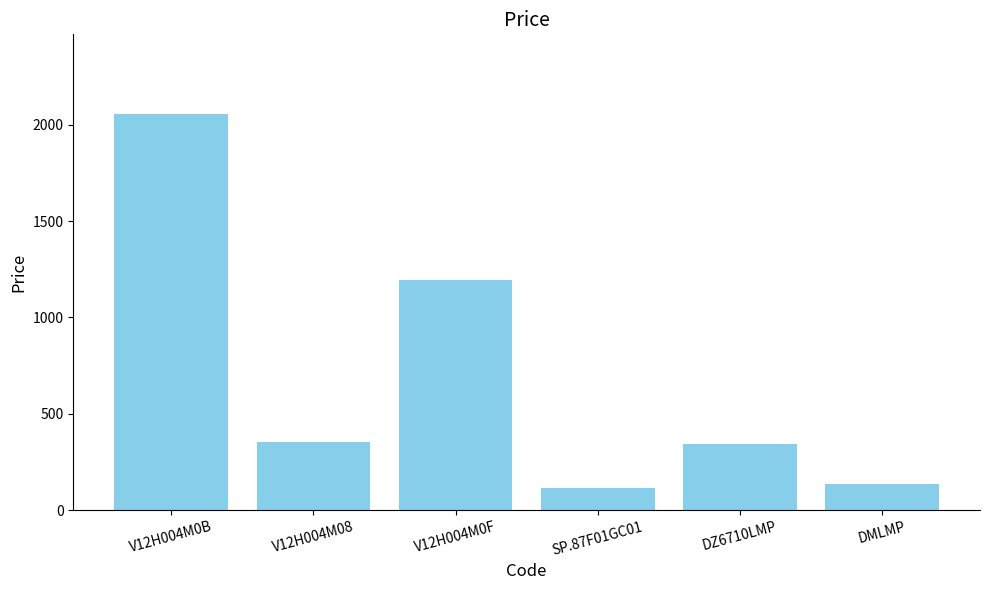

What is the average value?

700.6